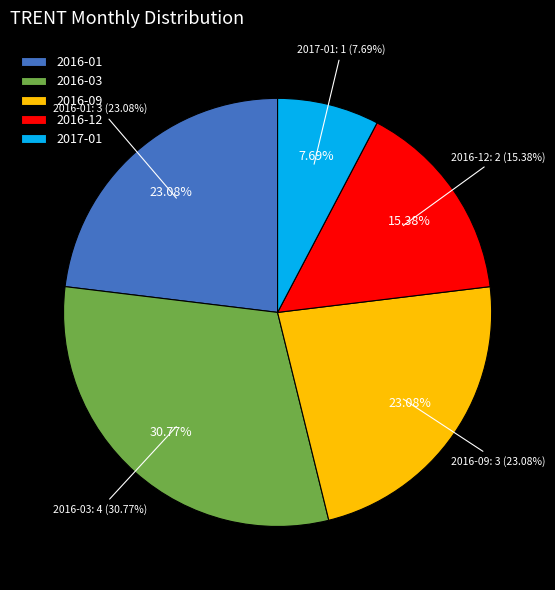

To the nearest percent, what is the combined percentage of 2016-03 and 2016-01?

54%